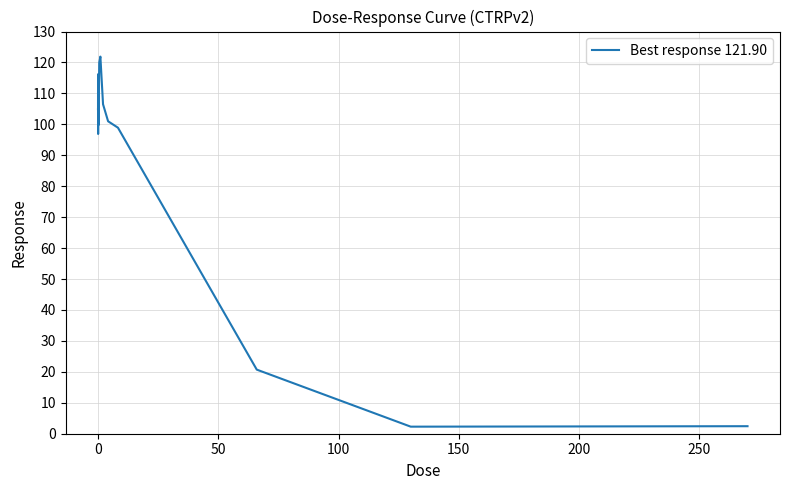

What is the maximum value shown in the chart?

121.9